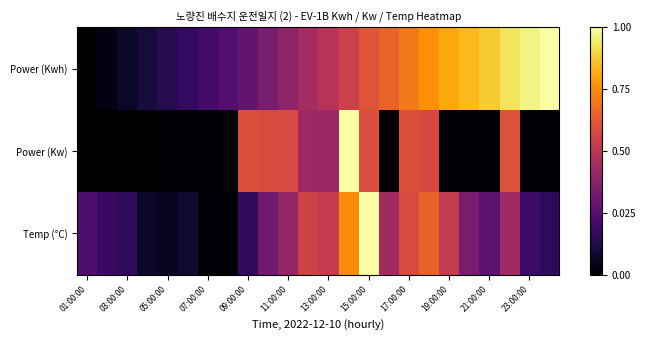

Which series has the largest range (max minus min)?

Power (Kwh)